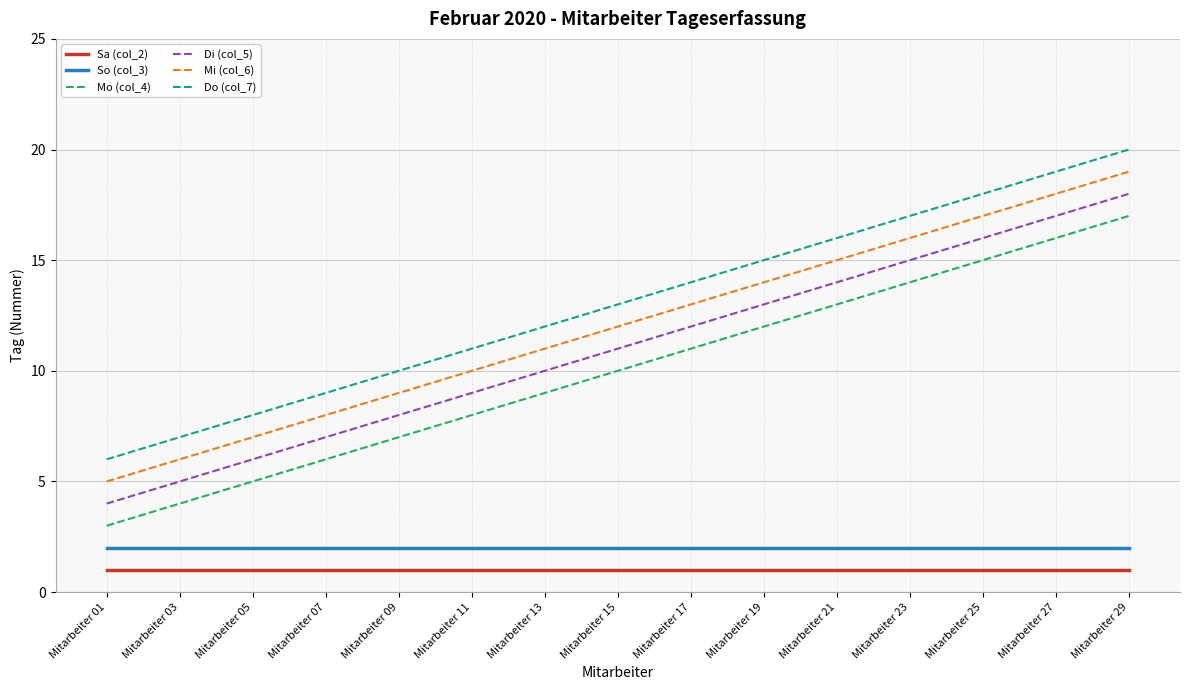

True or false: Sa (col_2) and Mi (col_6) cross at least once.

False